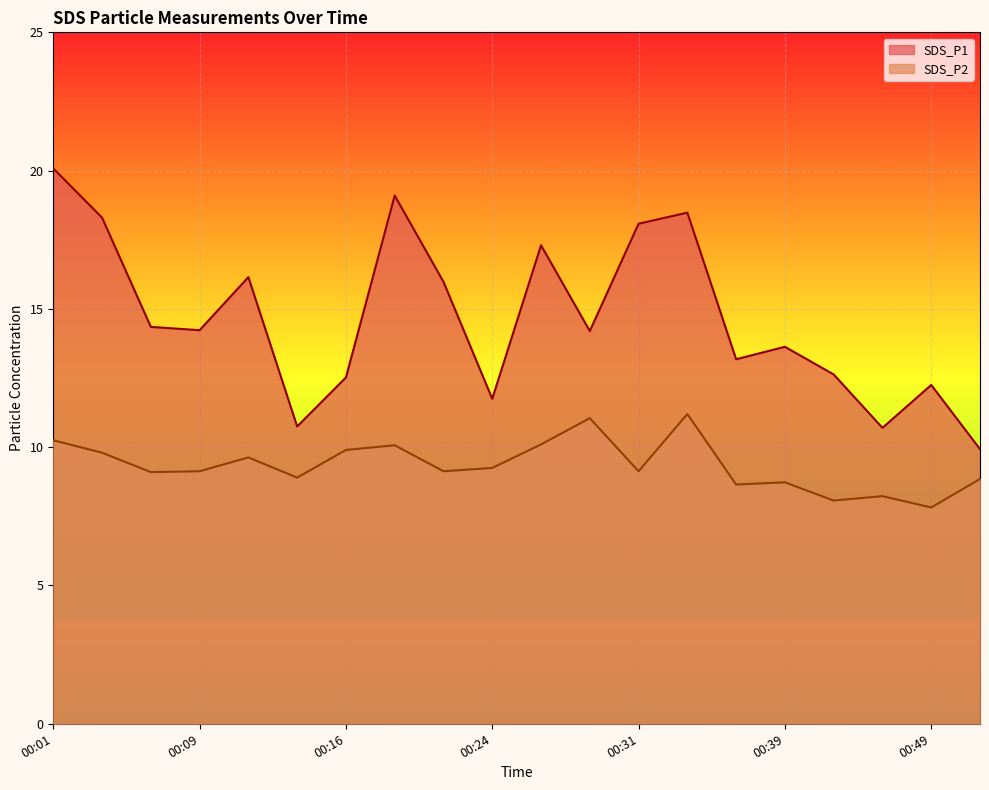

True or false: SDS_P1 and SDS_P2 intersect in this chart.

False